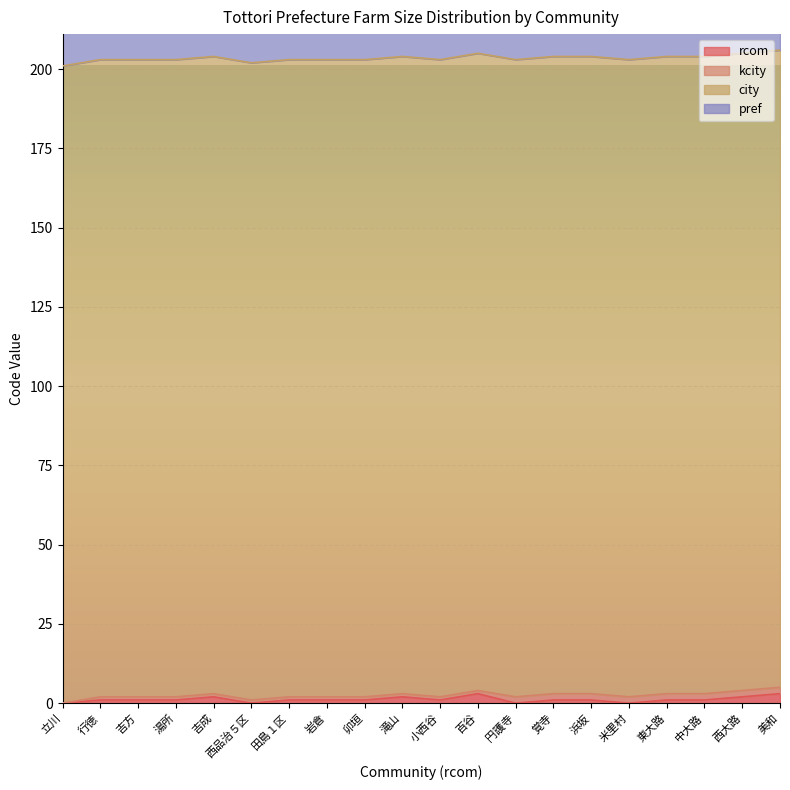

What is the value of the rcom point at the 9th from the left?

1